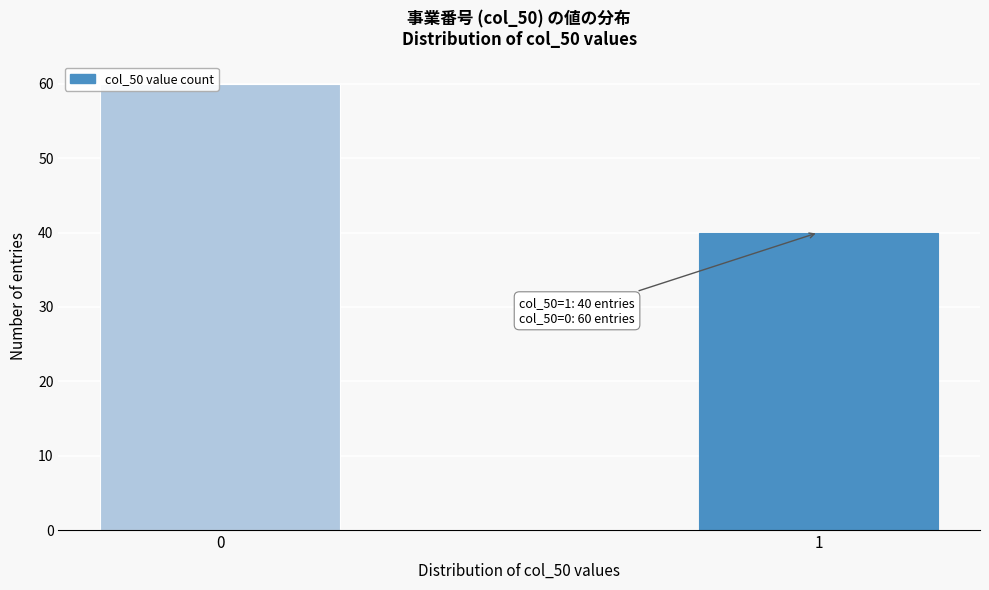

Reading right to left, what are all the values shown in this chart?

1=40	0=60